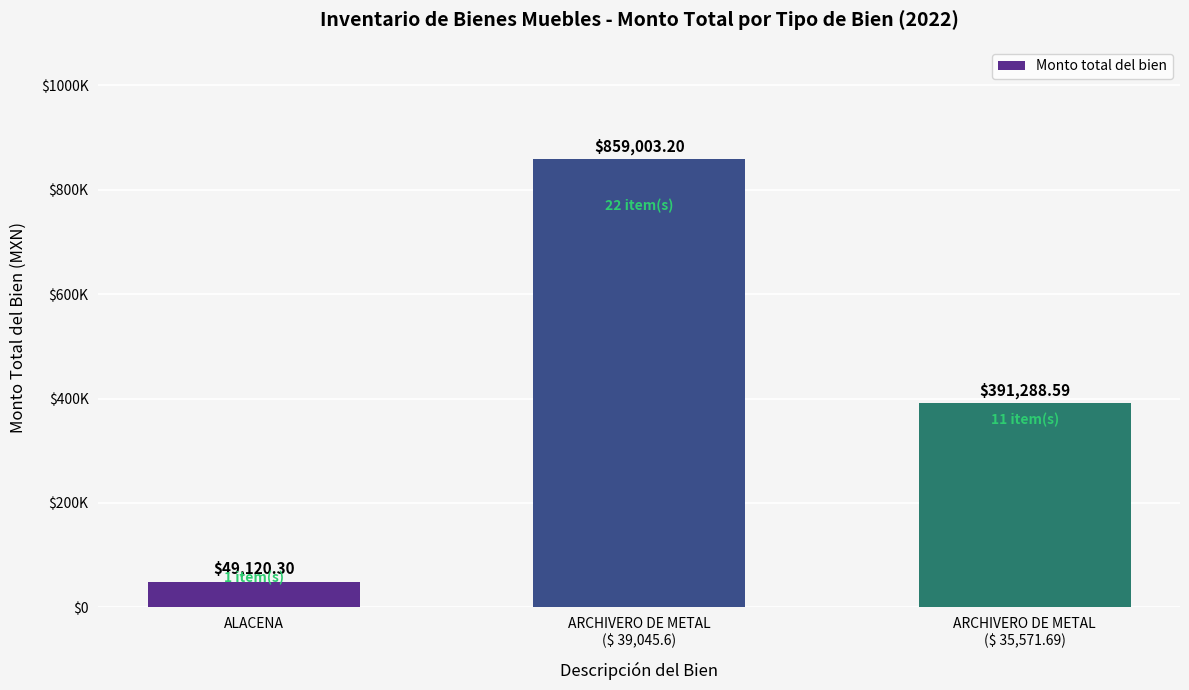

What is the difference between the values at ARCHIVERO DE METAL
($ 39,045.6) and ARCHIVERO DE METAL
($ 35,571.69)?

467714.6